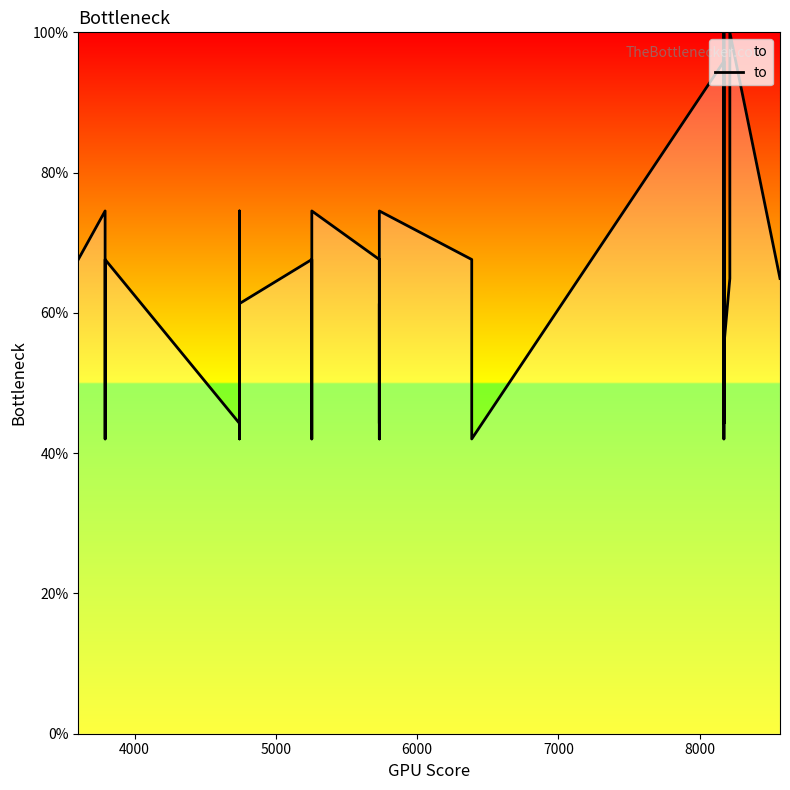

How many values are below 66?

17